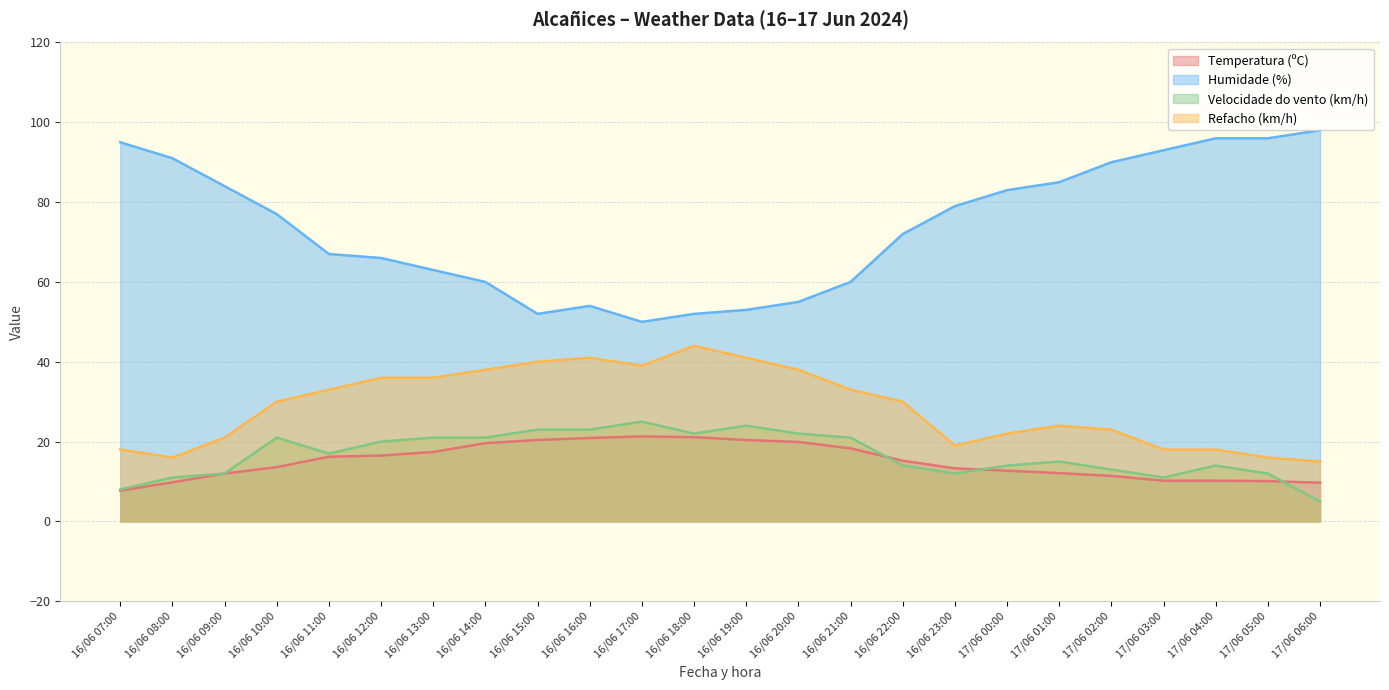

The value of Velocidade do vento (km/h) at 16/06 12:00 is 4.8. True or false?

False